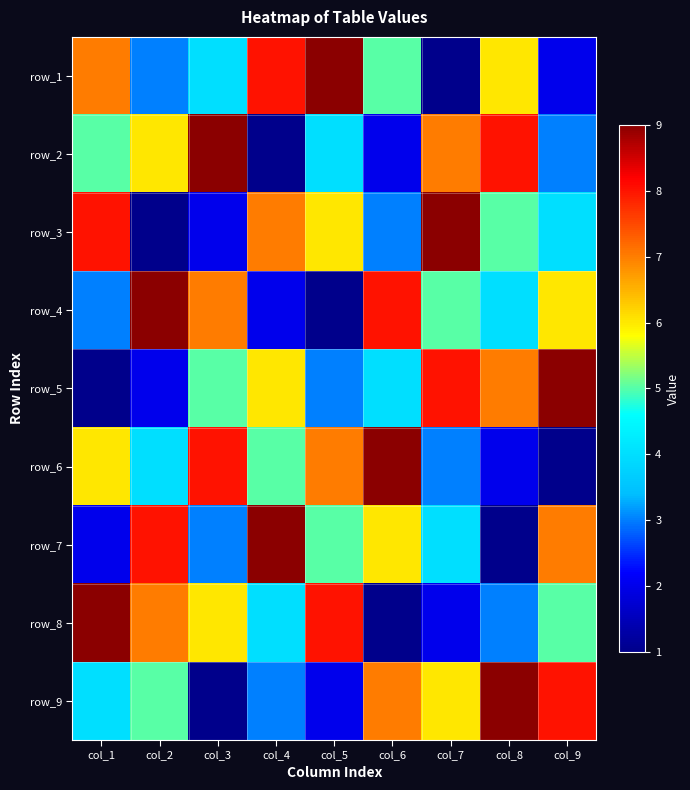

What is the total value across all series at col_8?

45